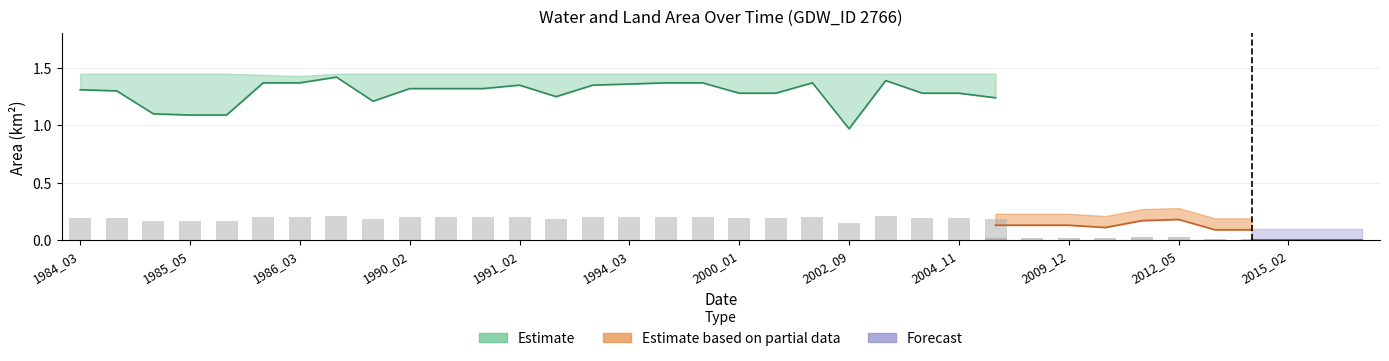

Does the chart contain stacked bars?

No